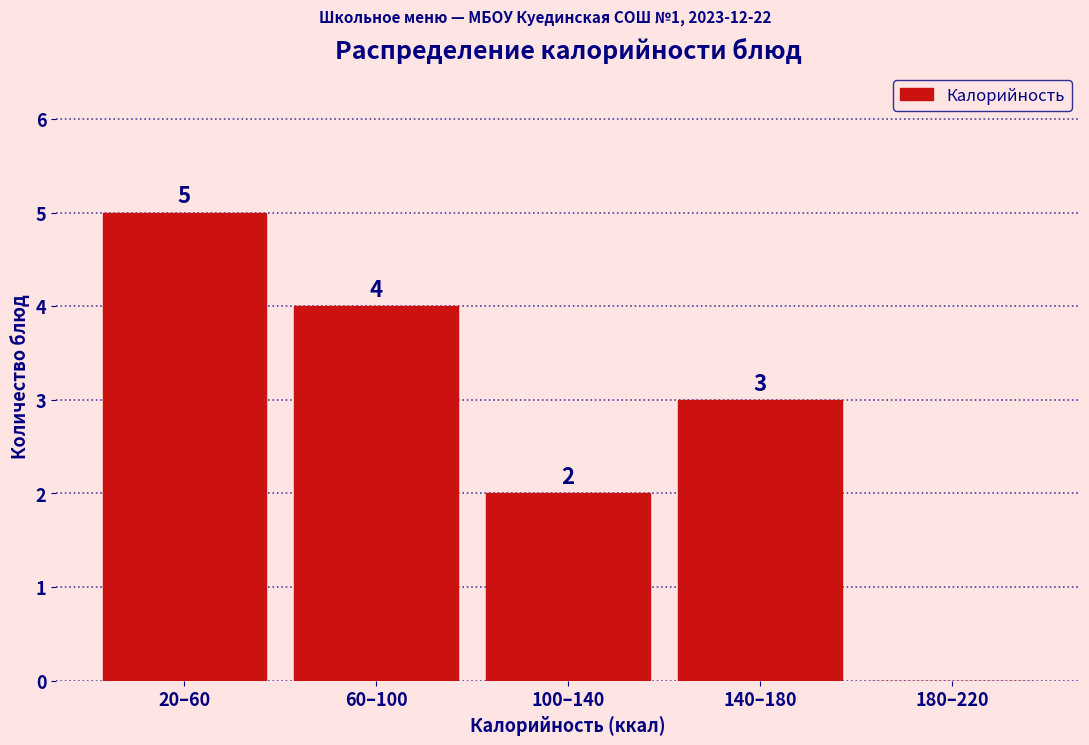

Reading left to right, what are all the values shown in this chart?

20–60=5	60–100=4	100–140=2	140–180=3	180–220=0